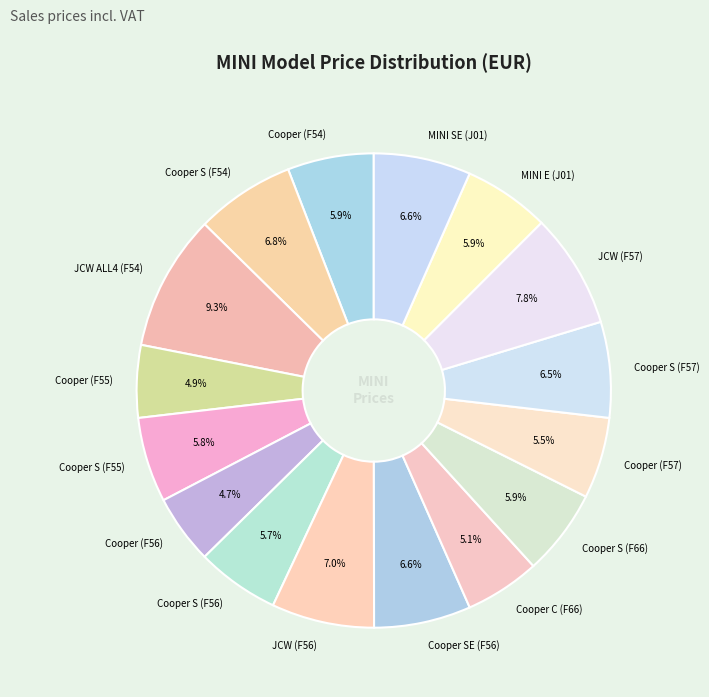

To the nearest percent, what portion does Cooper S (F56) represent?

6%